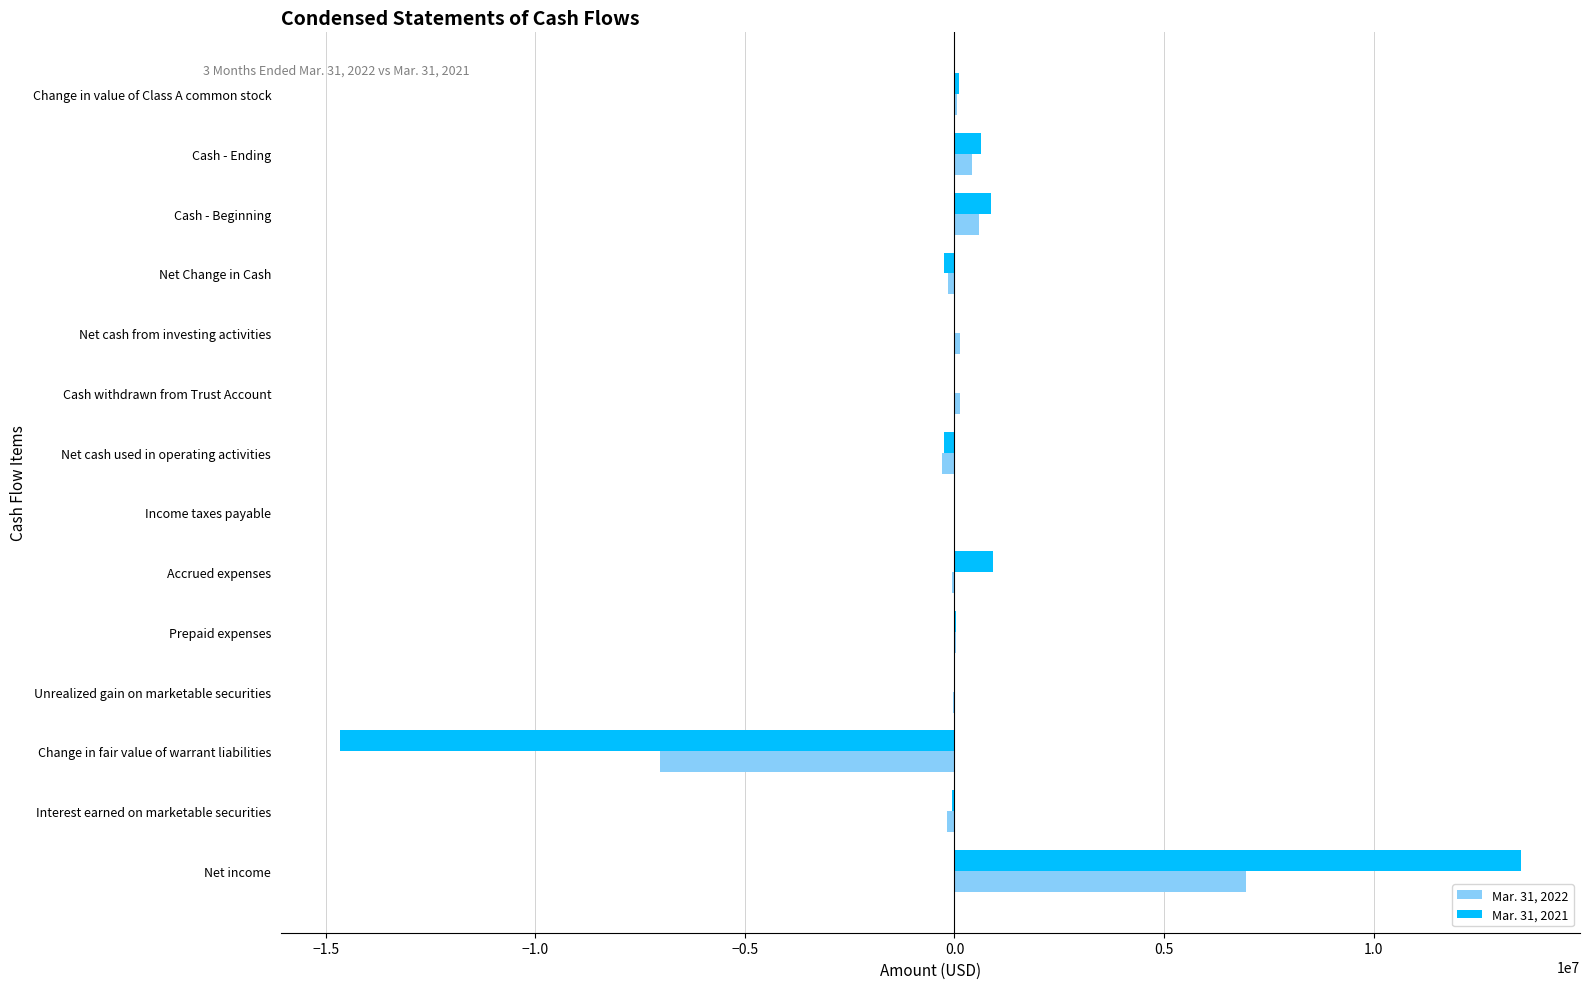

At which category is the sum across all series the highest?

Net income